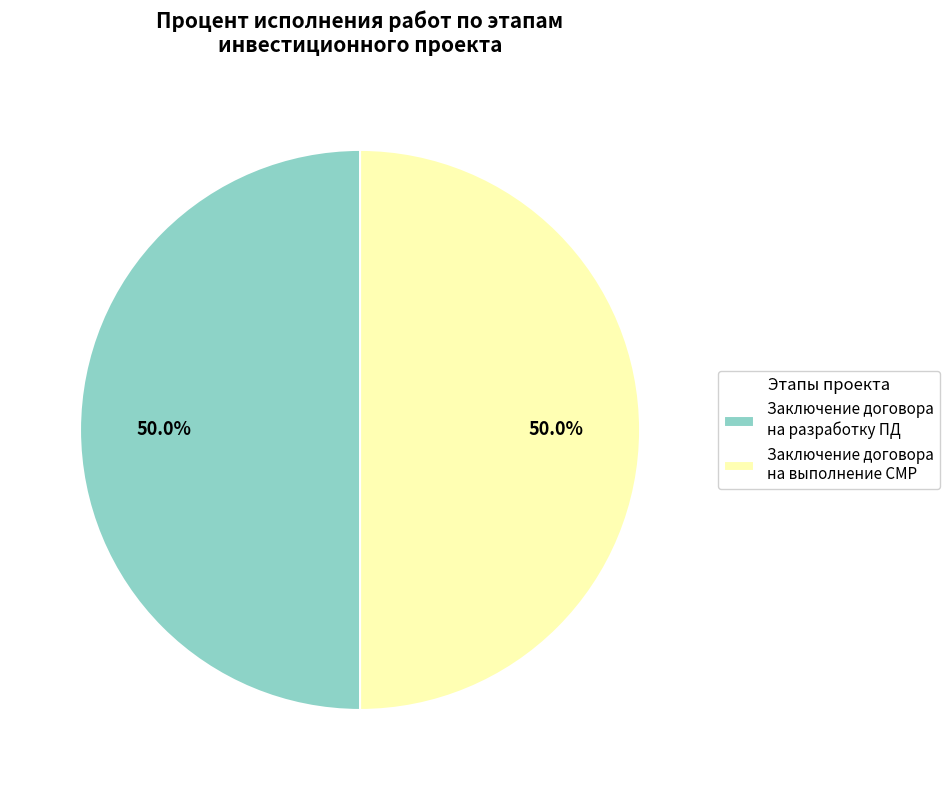

What is the ratio of the value at Заключение договора на выполнение СМР to the value at Заключение договора на разработку ПД?

1.0